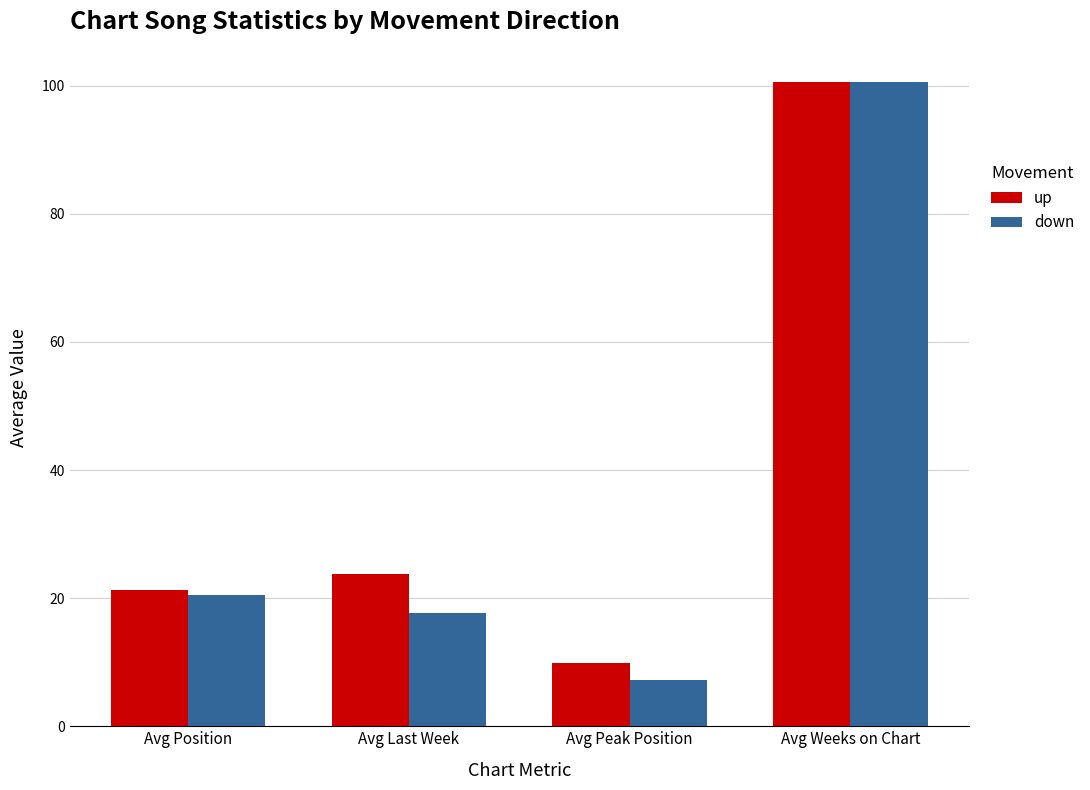

What is the difference between the maximum and minimum values in the up series?

90.6